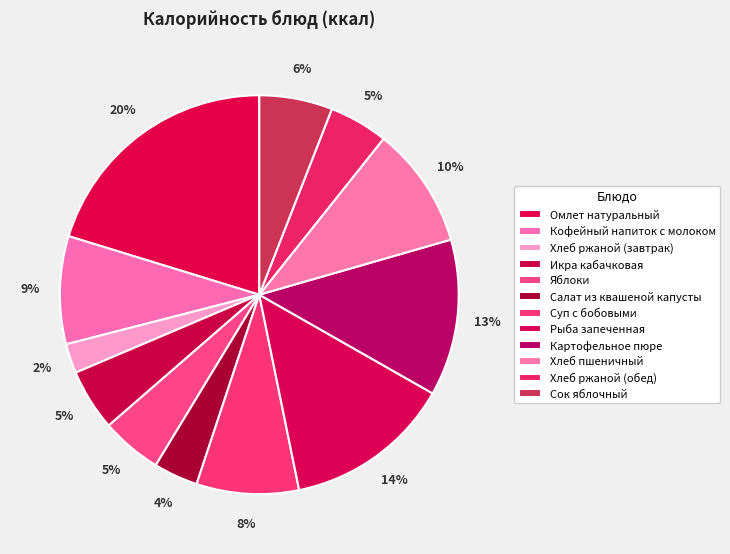

What is the change in value from Икра кабачковая to Суп с бобовыми?

+47.2